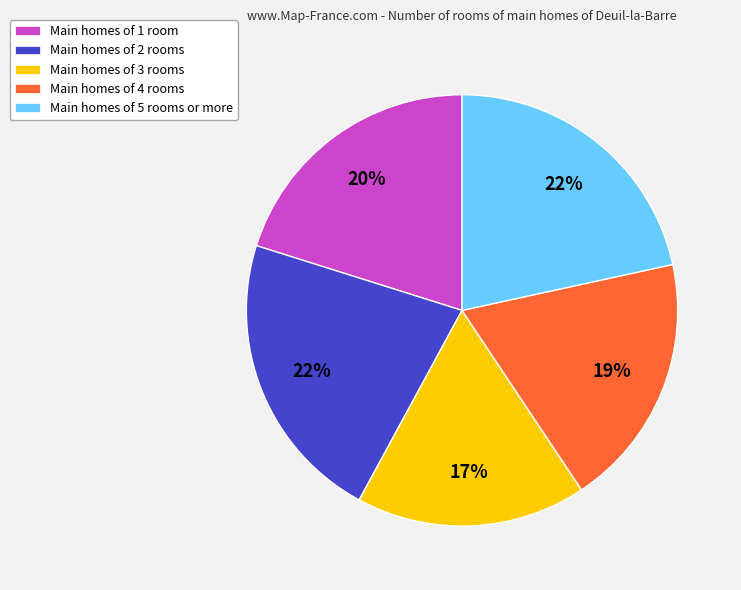

Between Main homes of 1 room and Main homes of 3 rooms, which is larger?

Main homes of 1 room